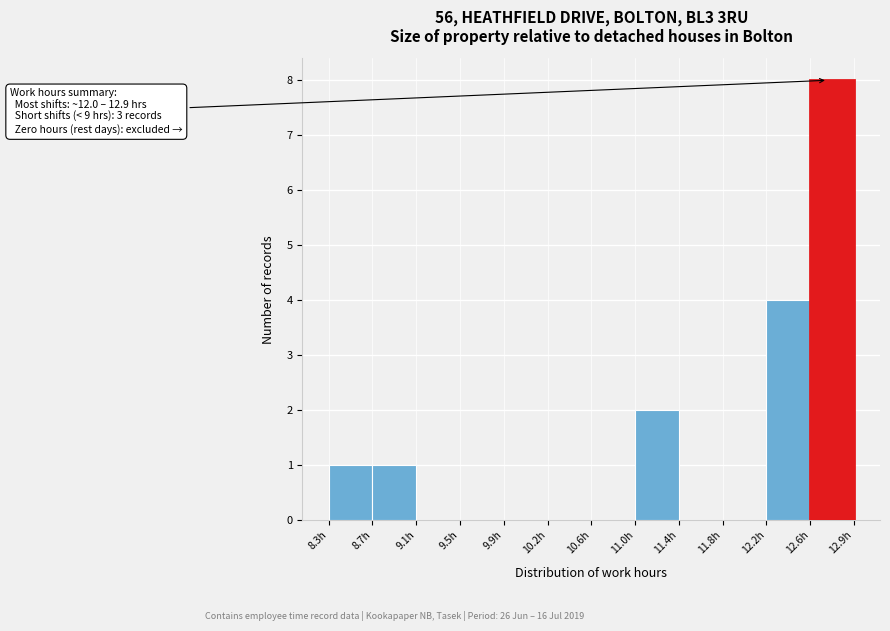

Which range on the x-axis has the tallest bar?

12.55 to 12.95